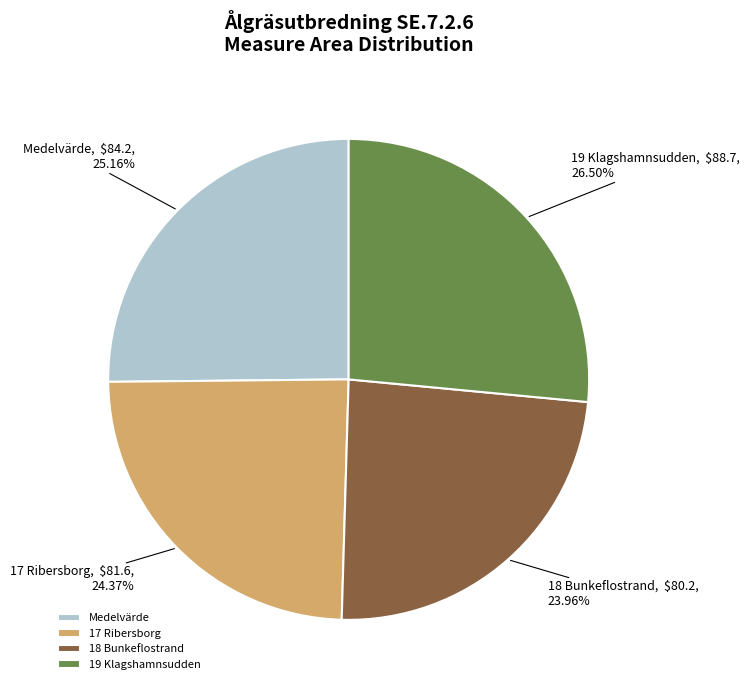

Which category has the biggest portion of the pie?

19 Klagshamnsudden